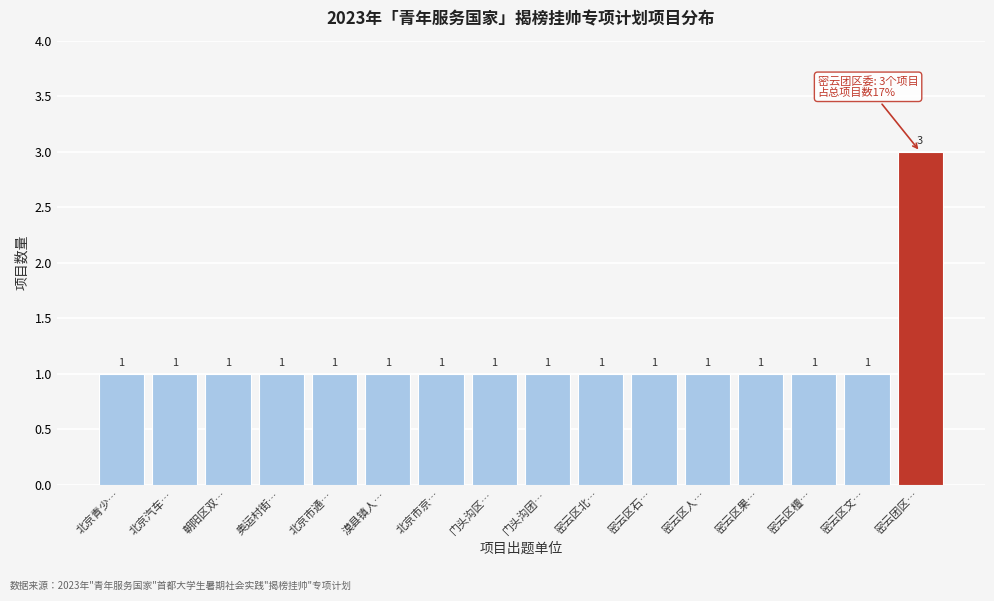

Reading right to left, transcribe all the data shown in this chart.

3	1	1	1	1	1	1	1	1	1	1	1	1	1	1	1